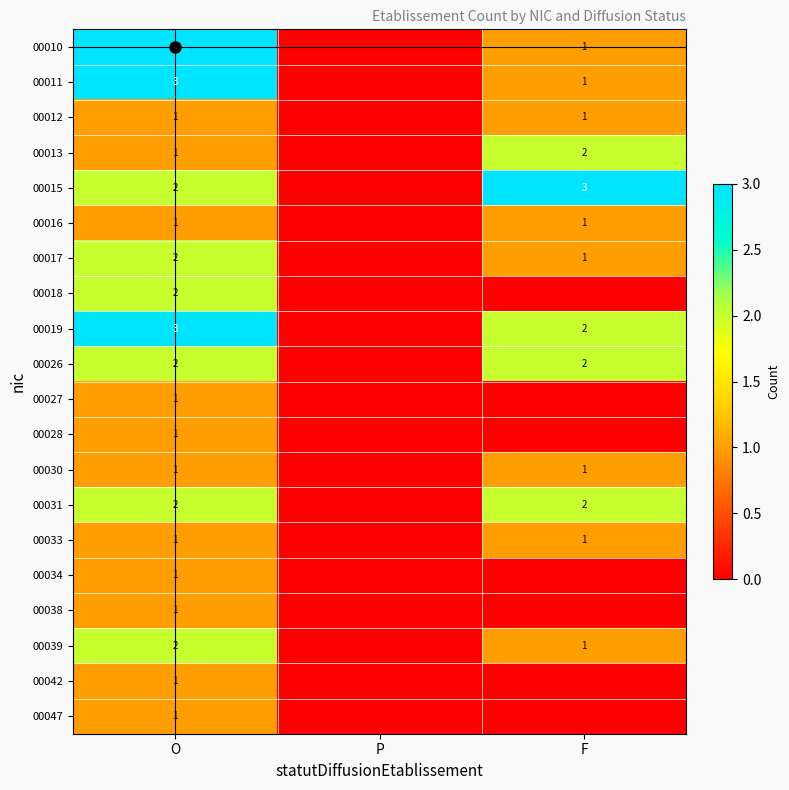

At how many categories does at least one series exceed 1?

2